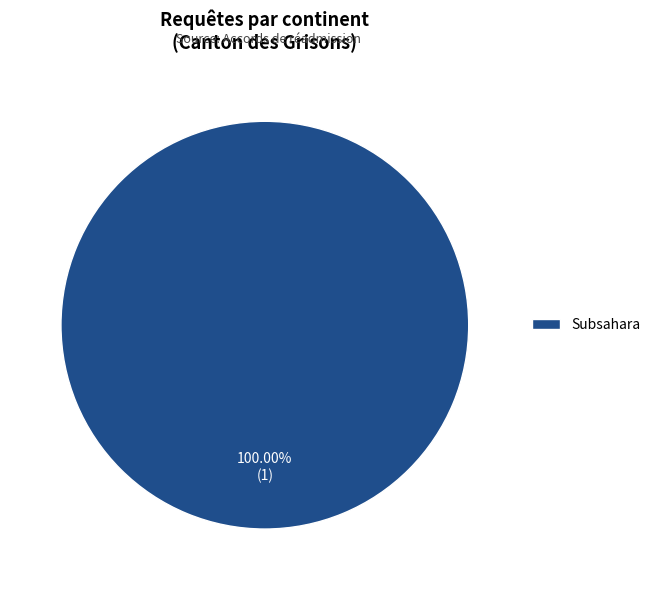

Is there a majority slice in this chart?

Yes